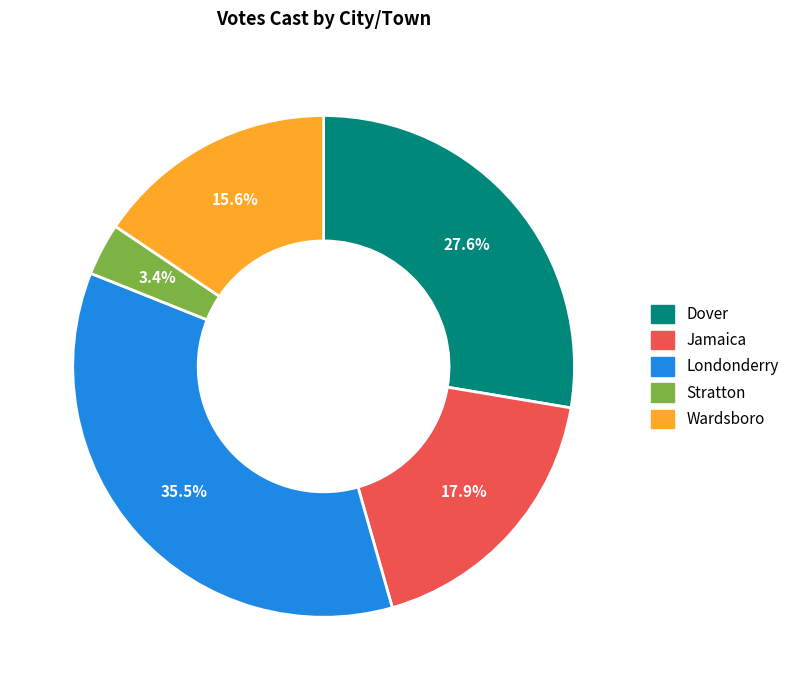

Is it true that Stratton is 11% of the pie?

False